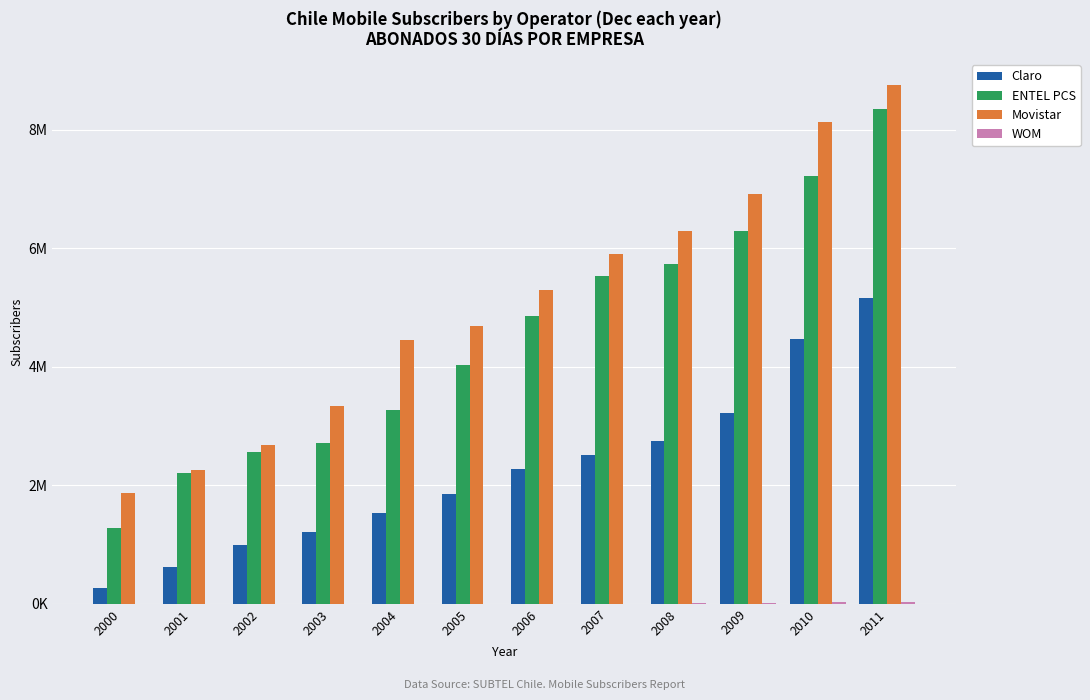

What is the value of the WOM bar at the 9th from the left?

7212